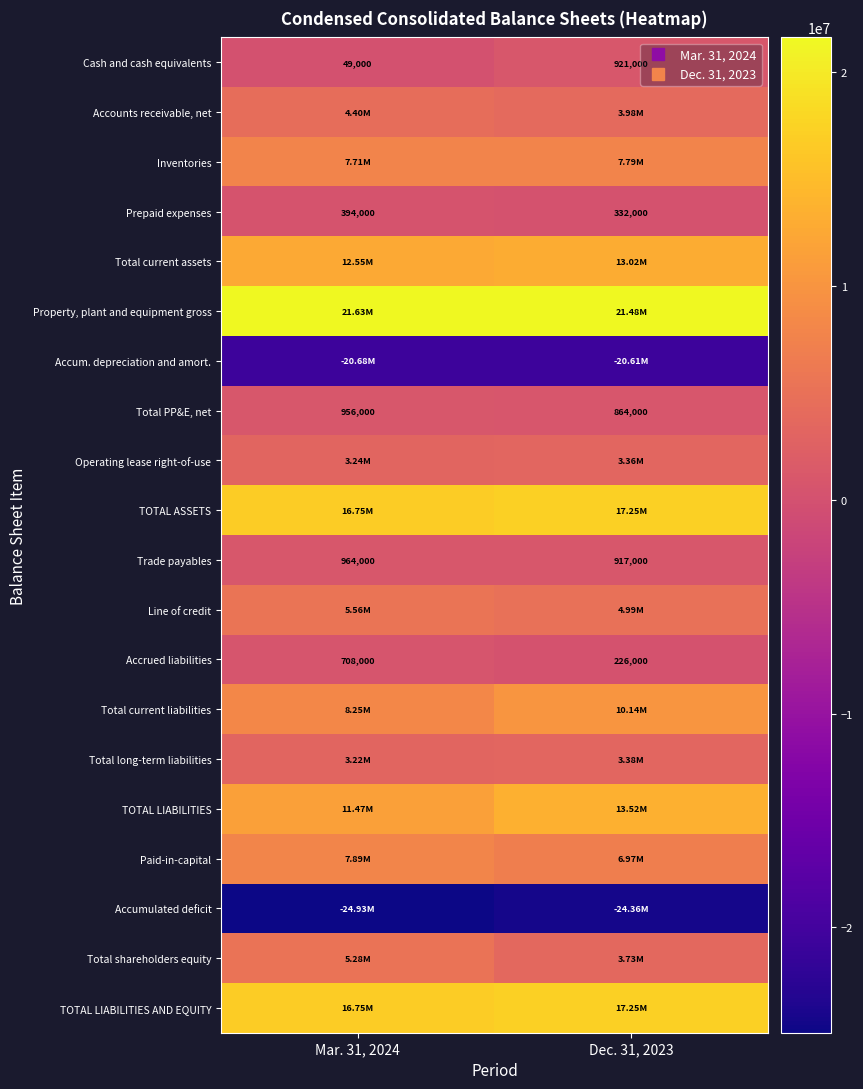

Count the TOTAL LIABILITIES values in the range 11468000 to 13515000.

2